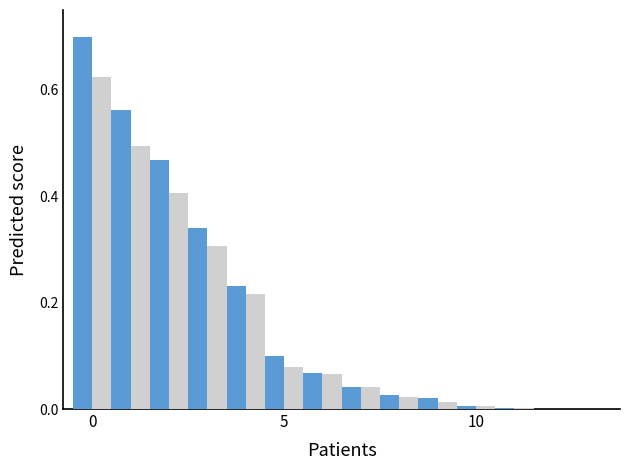

What is the maximum value shown in the chart?

0.7